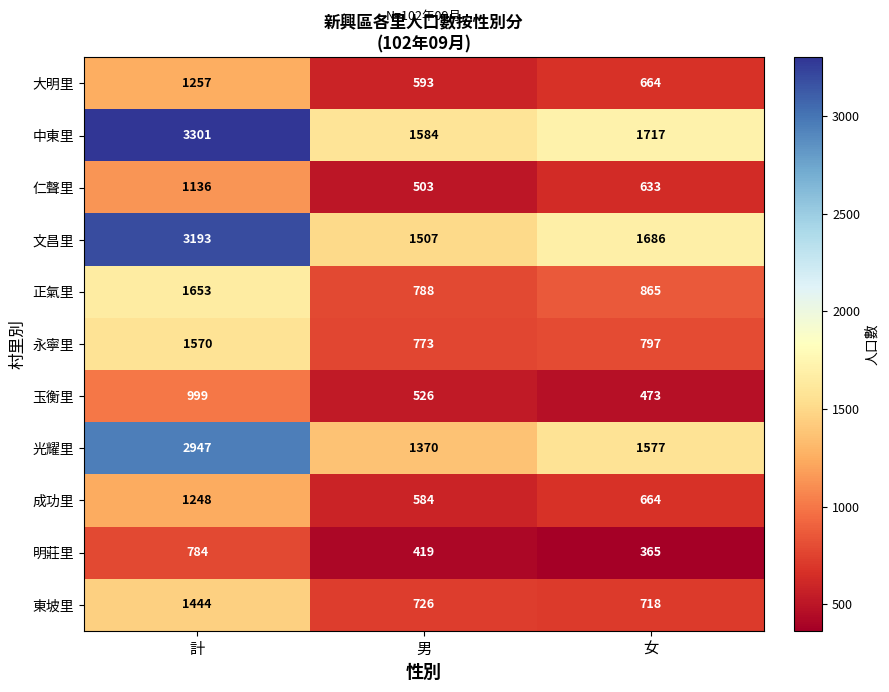

What is the difference between the maximum and second lowest values in the 正氣里 series?

788